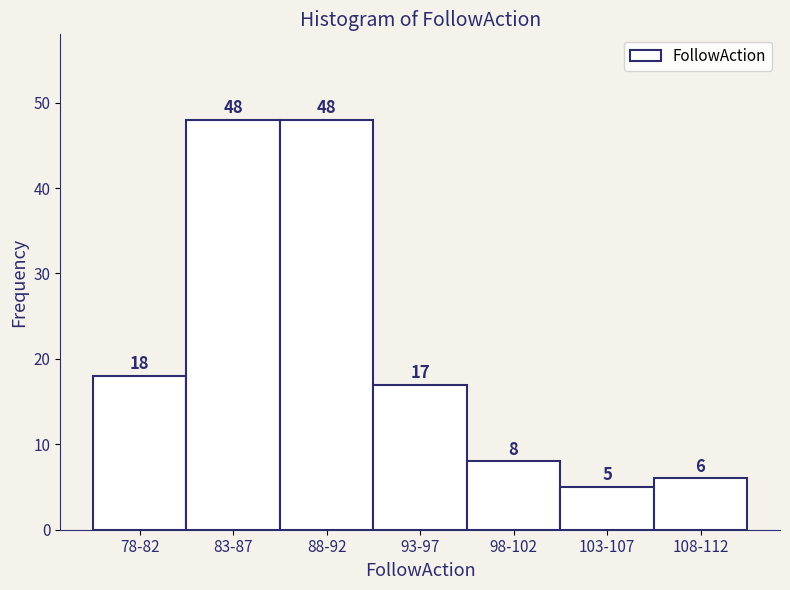

Reading left to right, what are all the values shown in this chart?

78-82=18	83-87=48	88-92=48	93-97=17	98-102=8	103-107=5	108-112=6